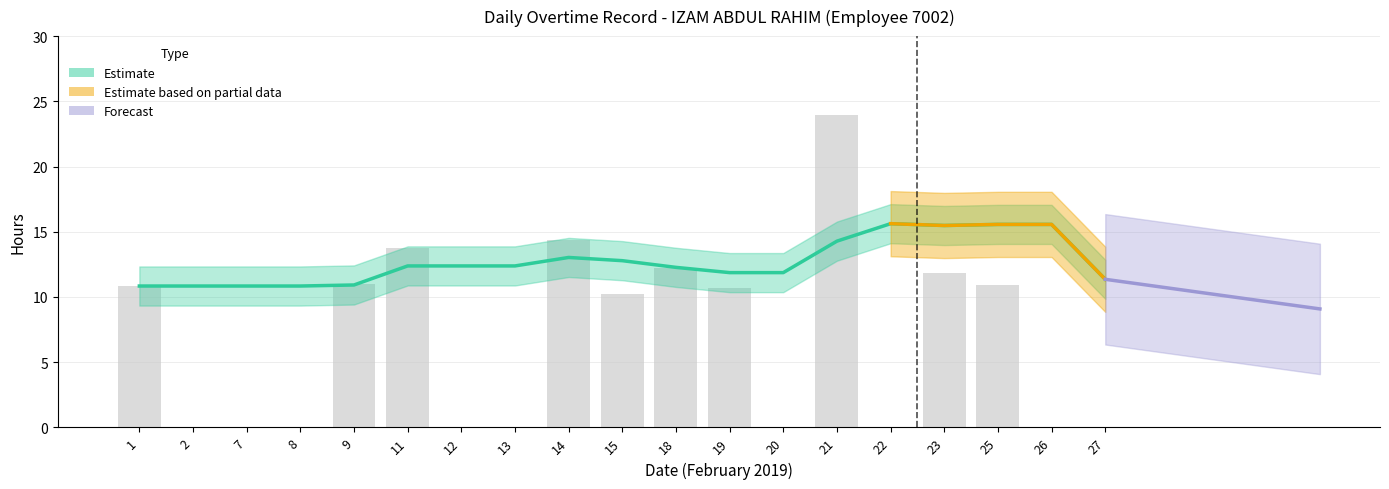

What is the difference between the values at 18 and 20?

12.2